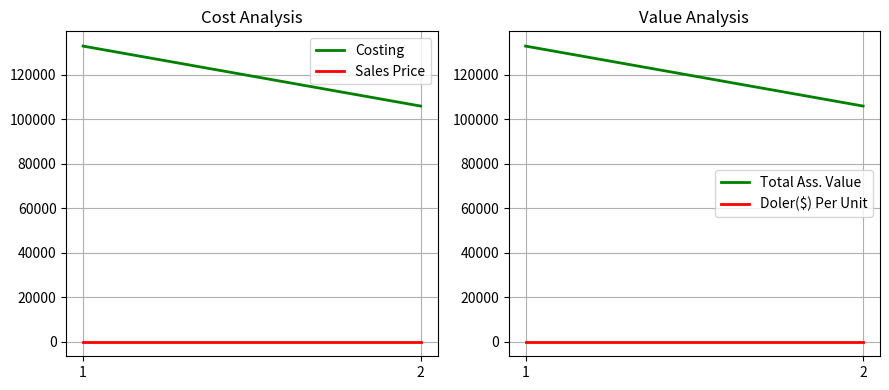

Reading left to right, extract all data points from this chart.

Costing: 133000	106000
Sales Price: 0	0
Total Ass. Value: 133000	106000
Doler($) Per Unit: 0	0